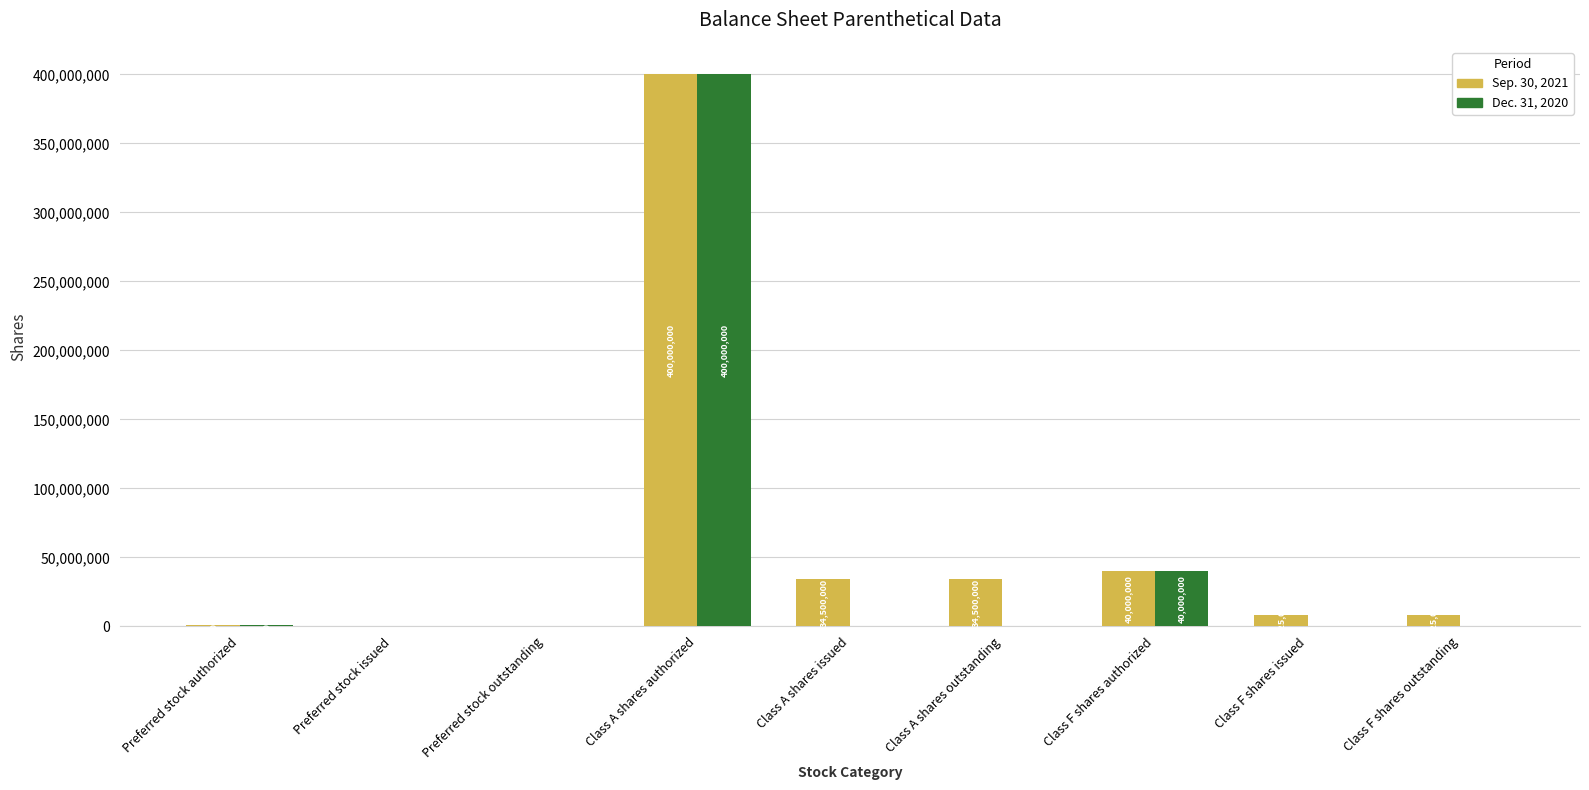

At which label does Sep. 30, 2021 reach its peak?

Class A shares authorized